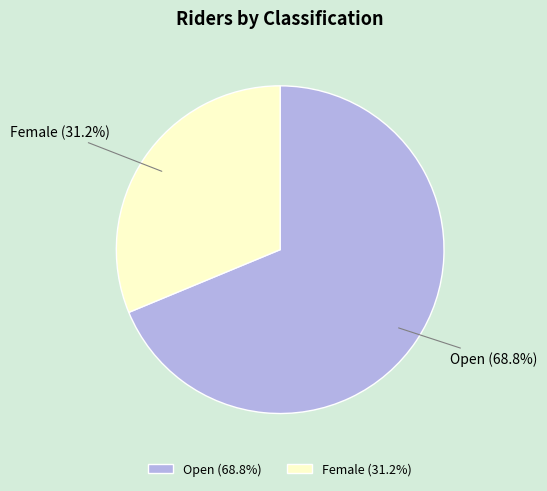

To the nearest percent, what is the combined percentage of Female and Open?

100%